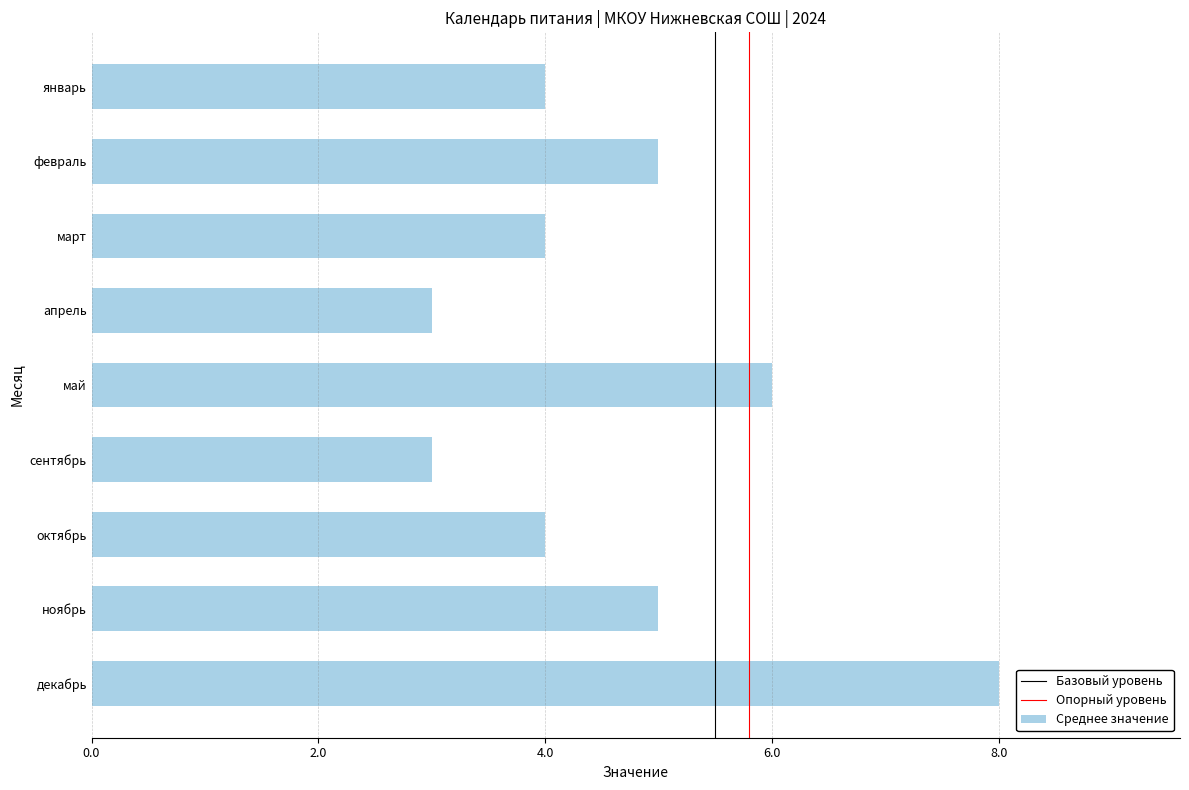

Between май and январь, which is larger?

май